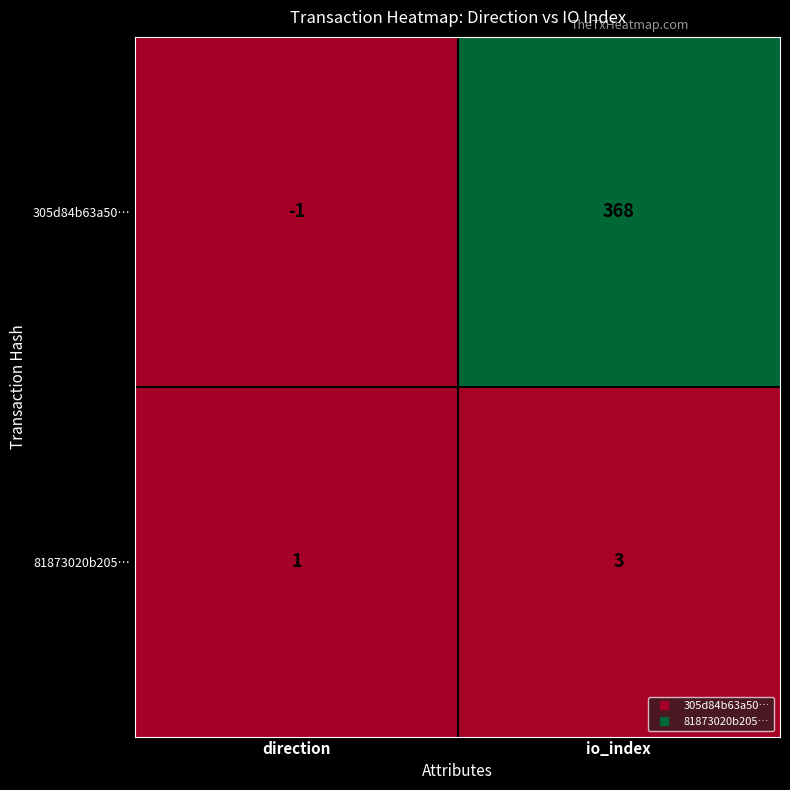

What is the sum of all 81873020b205… values?

4